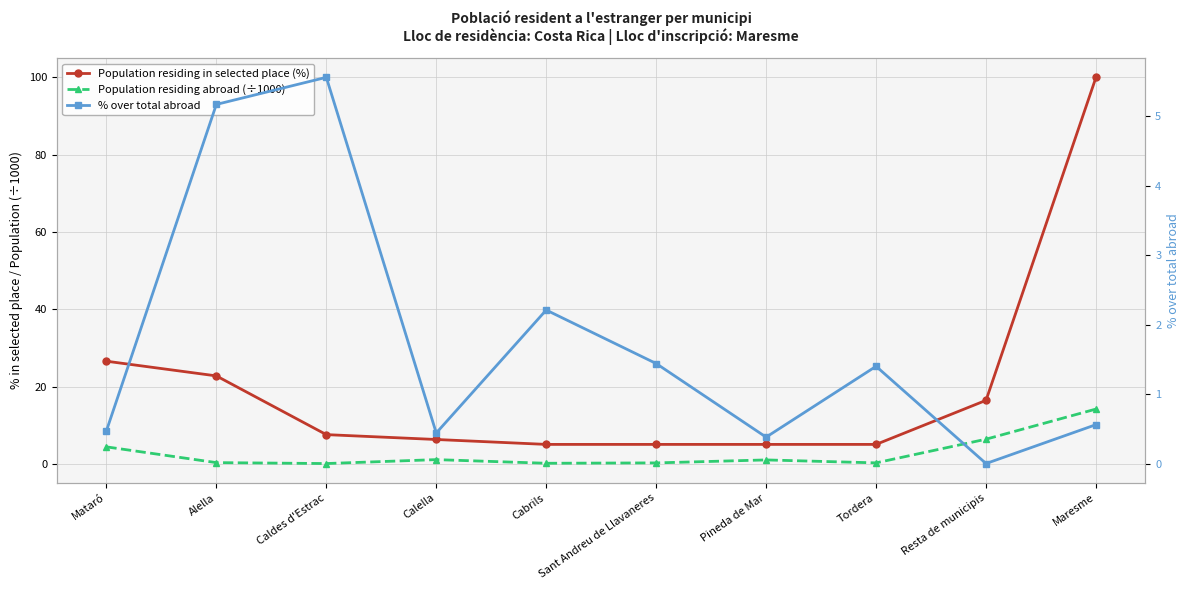

True or false: Population residing in selected place (%) and Population residing abroad (÷1000) intersect in this chart.

False